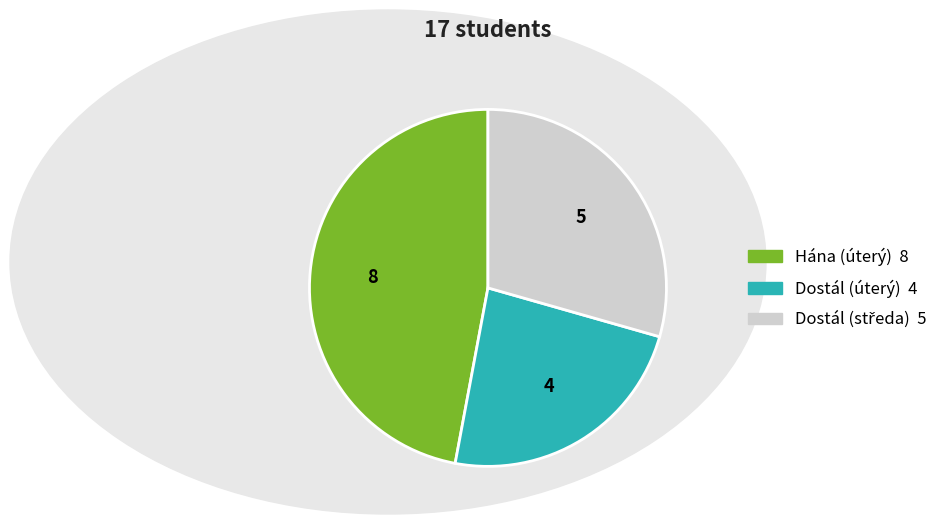

Is there a majority slice in this chart?

No